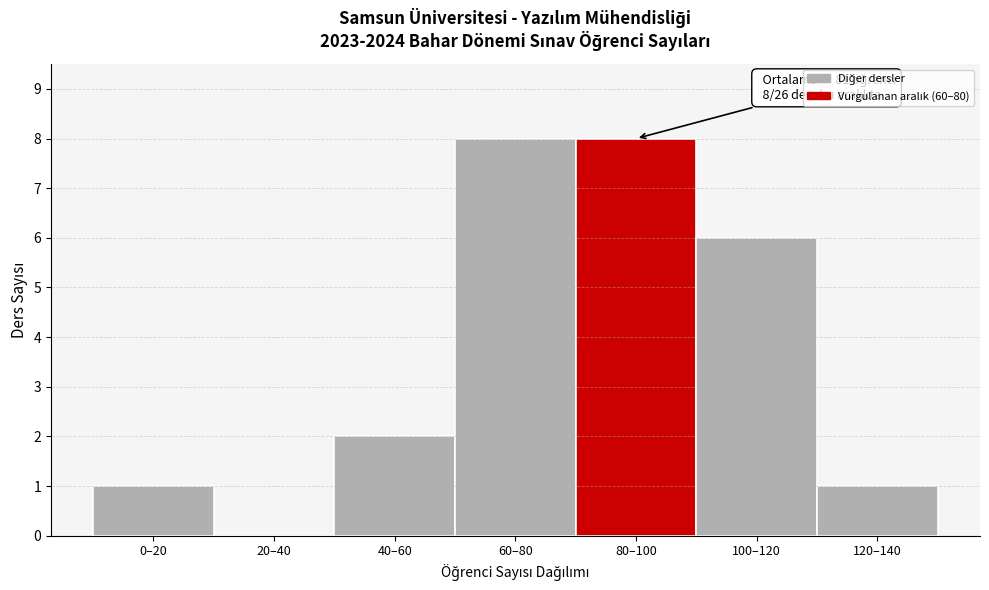

Reading left to right, transcribe all the data shown in this chart.

0–20=1	20–40=0	40–60=2	60–80=8	80–100=8	100–120=6	120–140=1